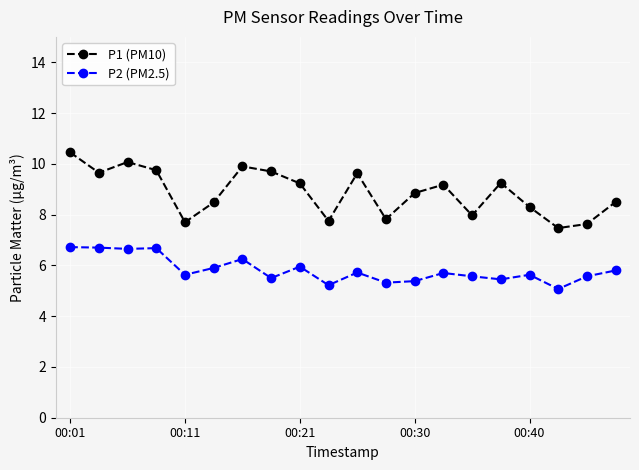

True or false: P1 (PM10) has more than 0 points higher than both neighbors.

True